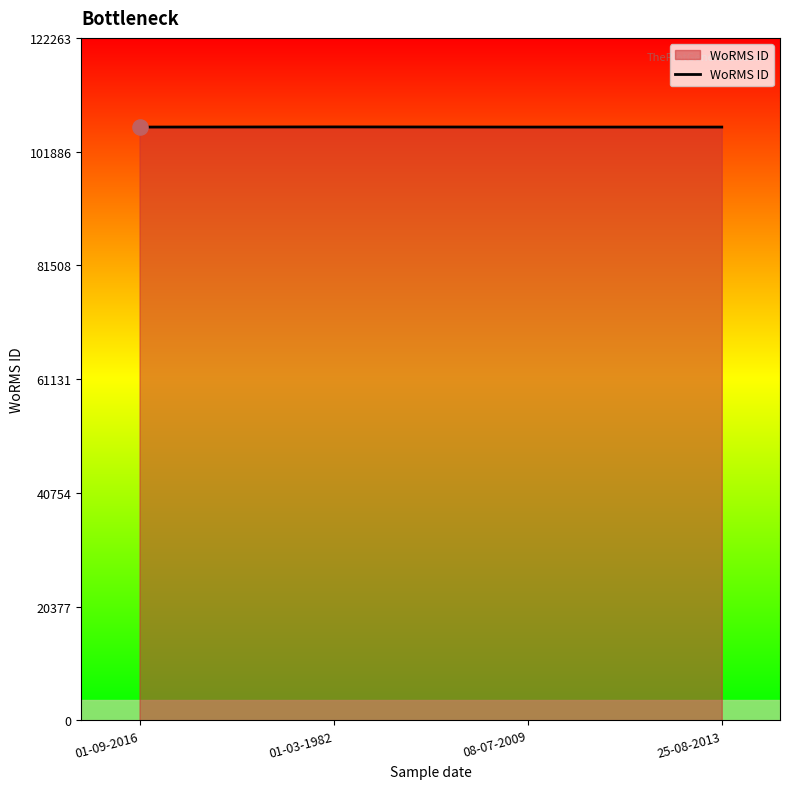

Approximately how many times larger is the value at 25-08-2013 compared to 08-07-2009?

1.0